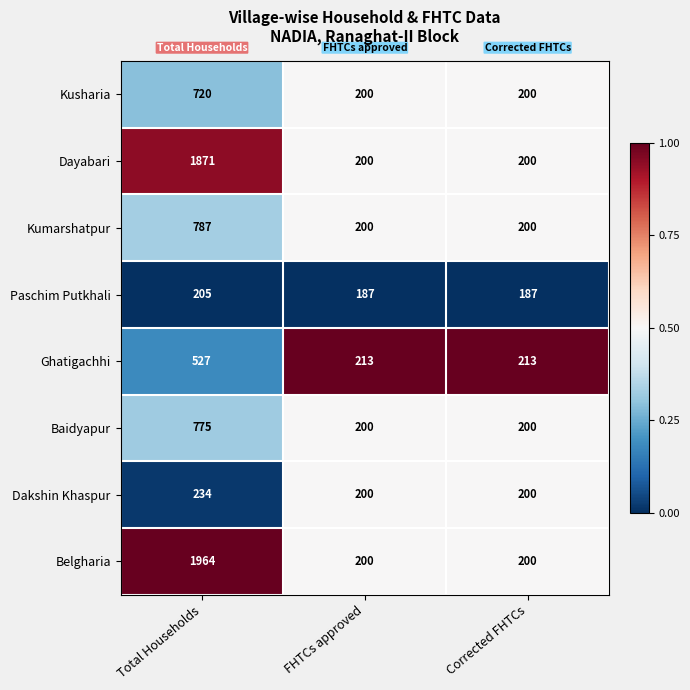

How many series are shown in this chart?

8